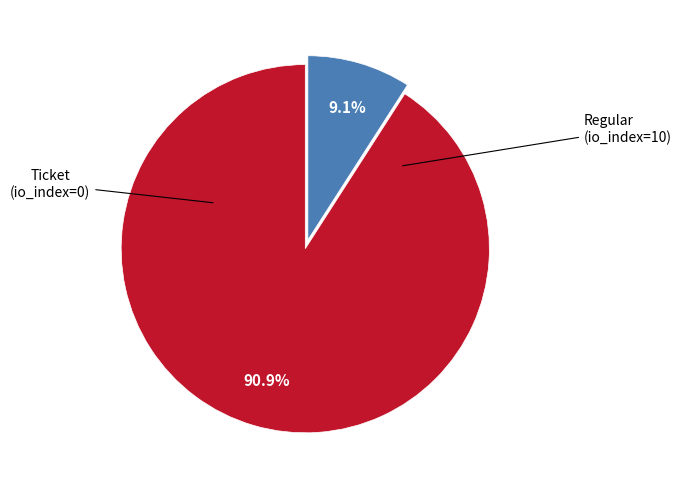

Is there any slice that represents more than half of the pie?

Yes